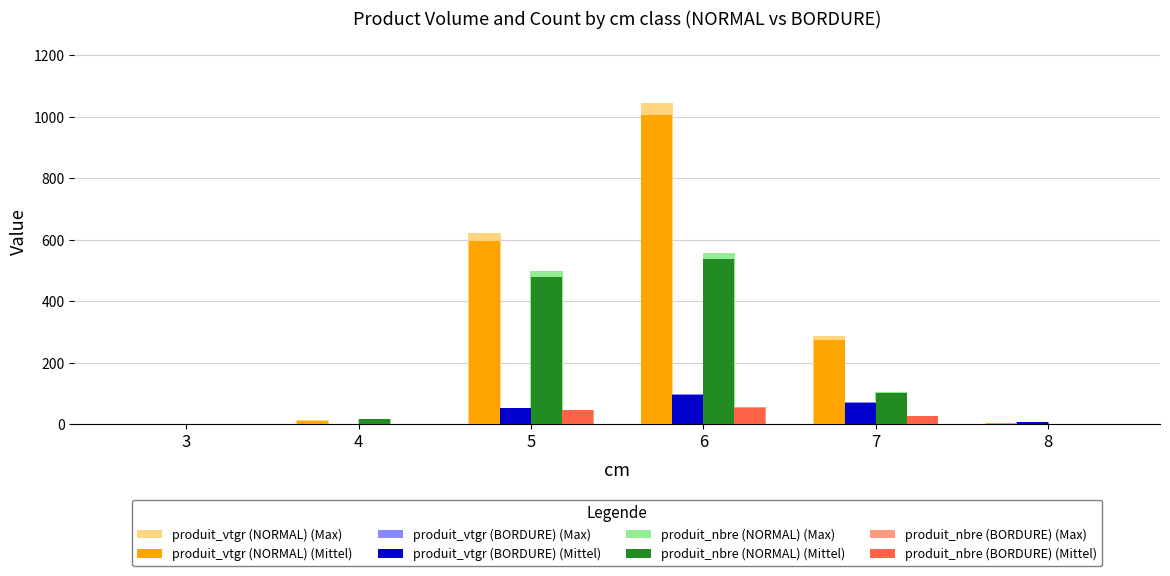

Is the value of produit_nbre (BORDURE) (Mittel) at 3 greater than the value of produit_nbre (NORMAL) (Max) at 6?

No